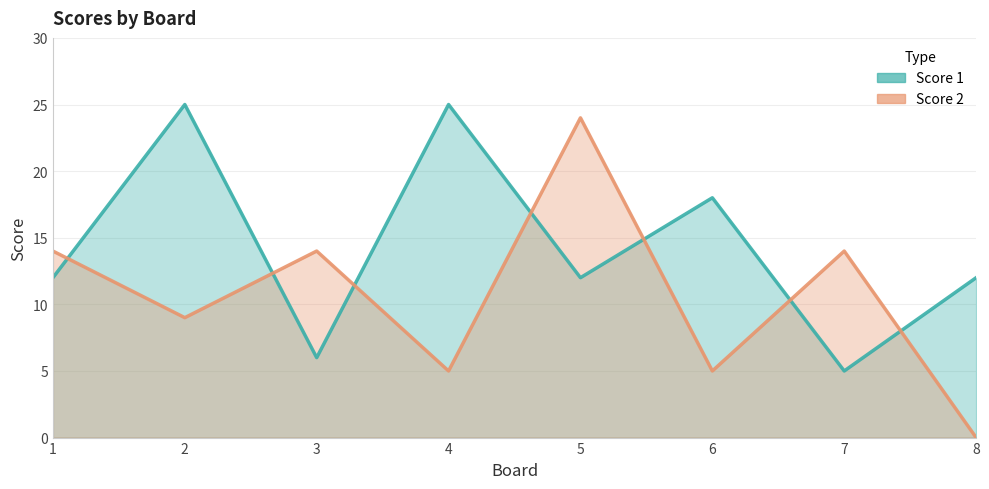

What is the total value across all series at 7?

19